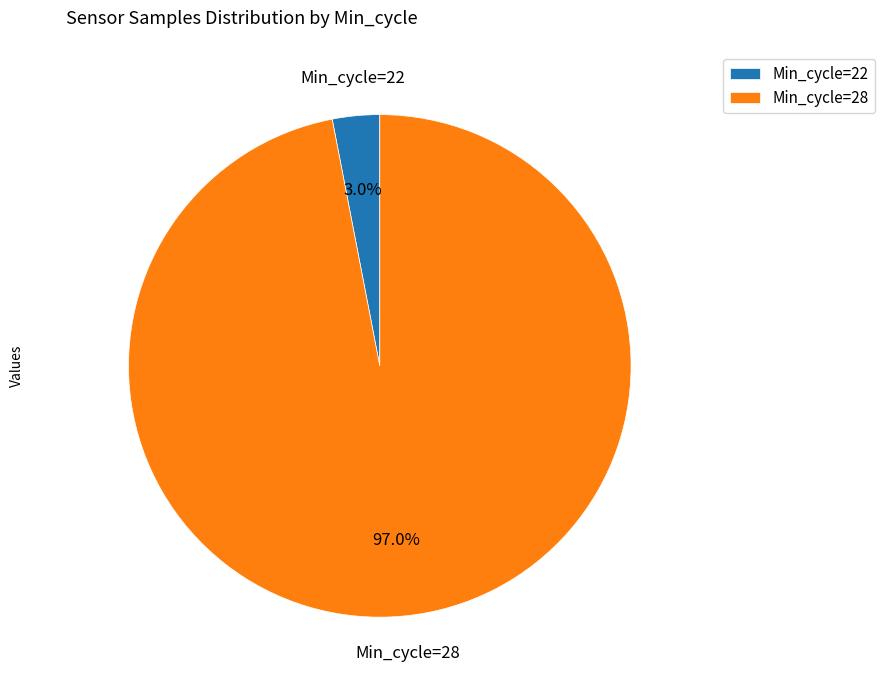

Count the number of slices in the pie.

2